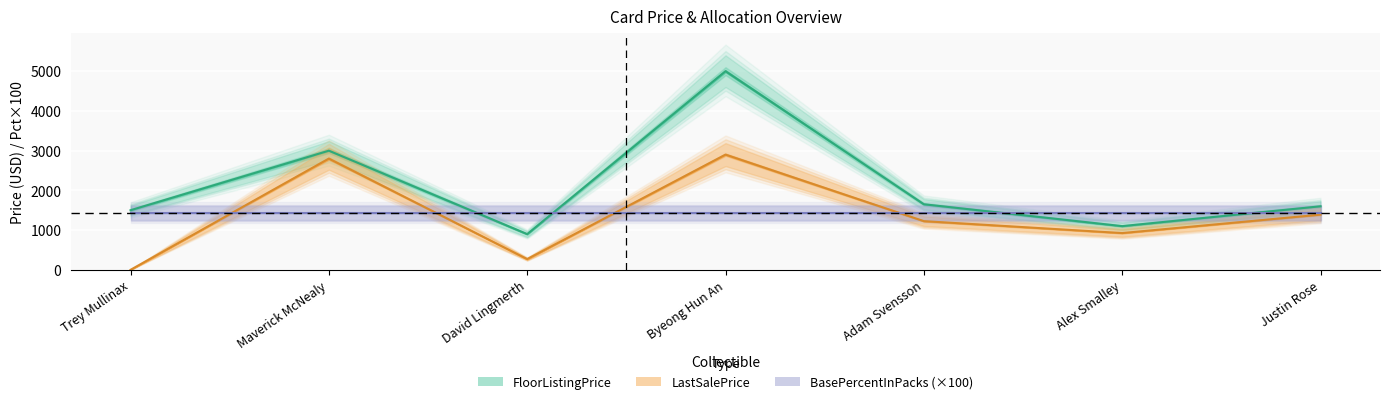

What is the difference between the FloorListingPrice values at Trey Mullinax and Byeong Hun An?

3500.0